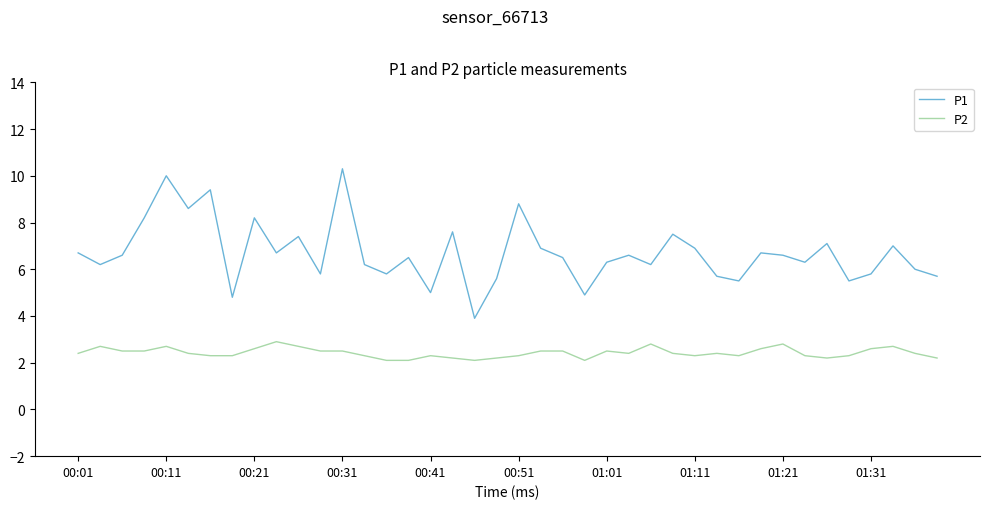

List the series in order of their overall mean, lowest first.

P2, P1